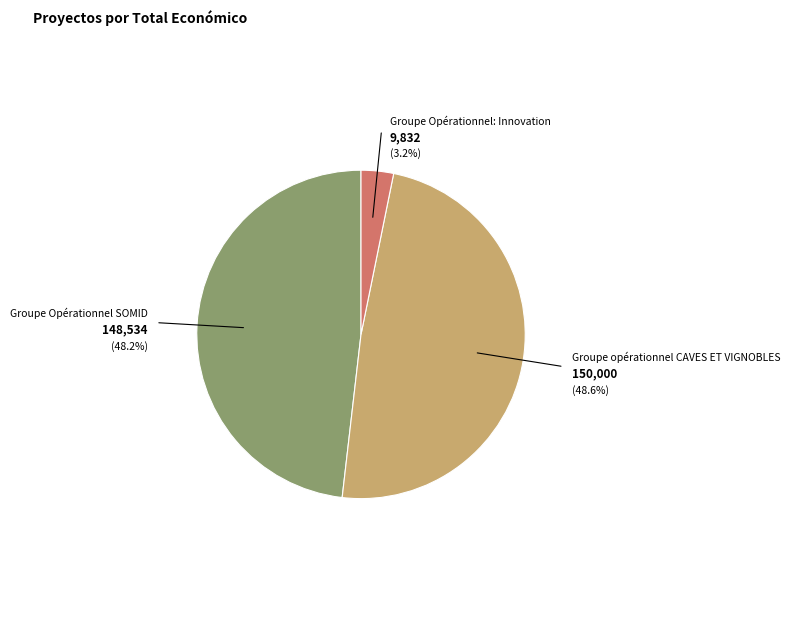

Is there any slice that represents more than half of the pie?

No